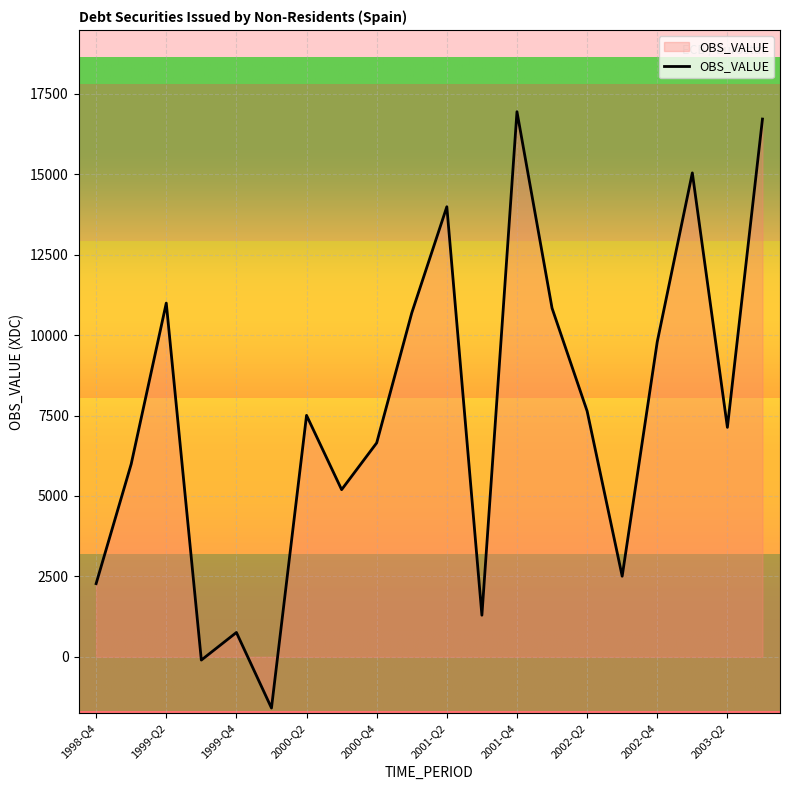

True or false: there are more than 1 points higher than both neighbors.

True